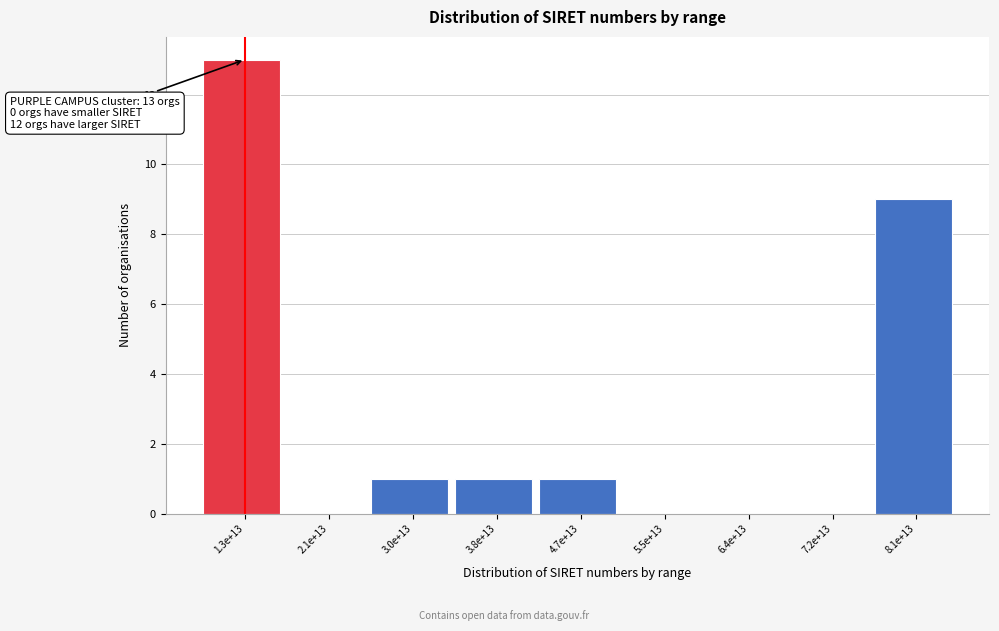

Reading left to right, transcribe all the data shown in this chart.

1.3e+13=13	2.1e+13=0	3.0e+13=1	3.8e+13=1	4.7e+13=1	5.5e+13=0	6.4e+13=0	7.2e+13=0	8.1e+13=9